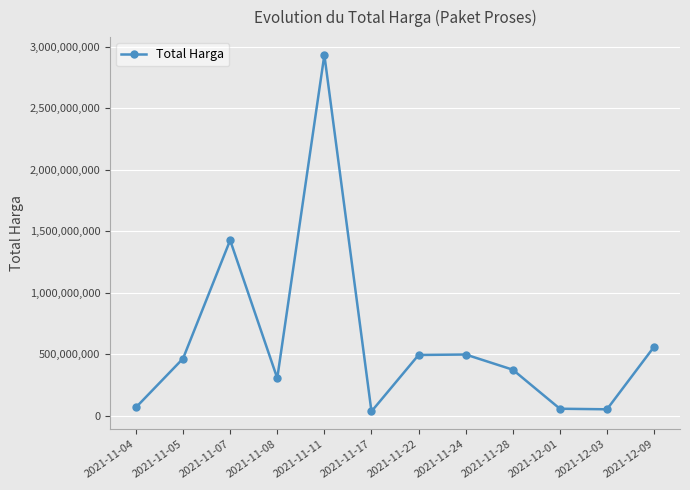

How many points are lower than both their immediate neighbors (excluding endpoints)?

3